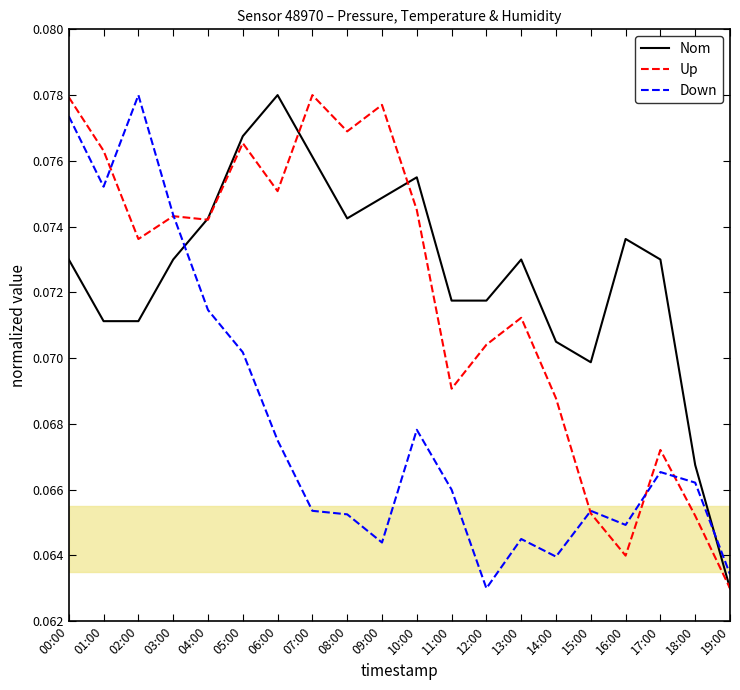

True or false: Nom and Down intersect in this chart.

True